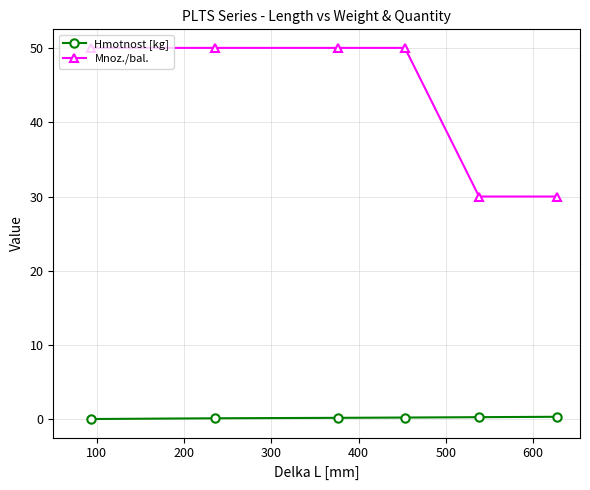

List the series in order of their peak value, highest first.

Mnoz./bal., Hmotnost [kg]